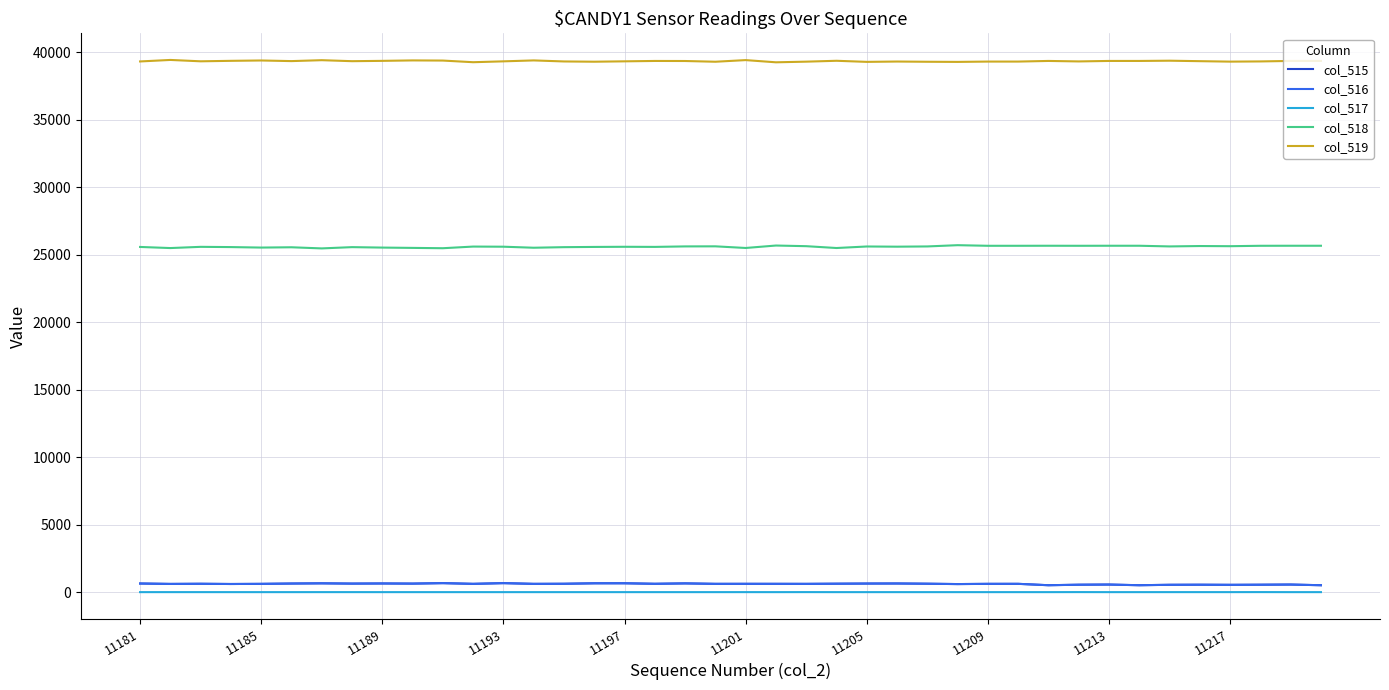

Which series has the largest total across all categories?

col_519